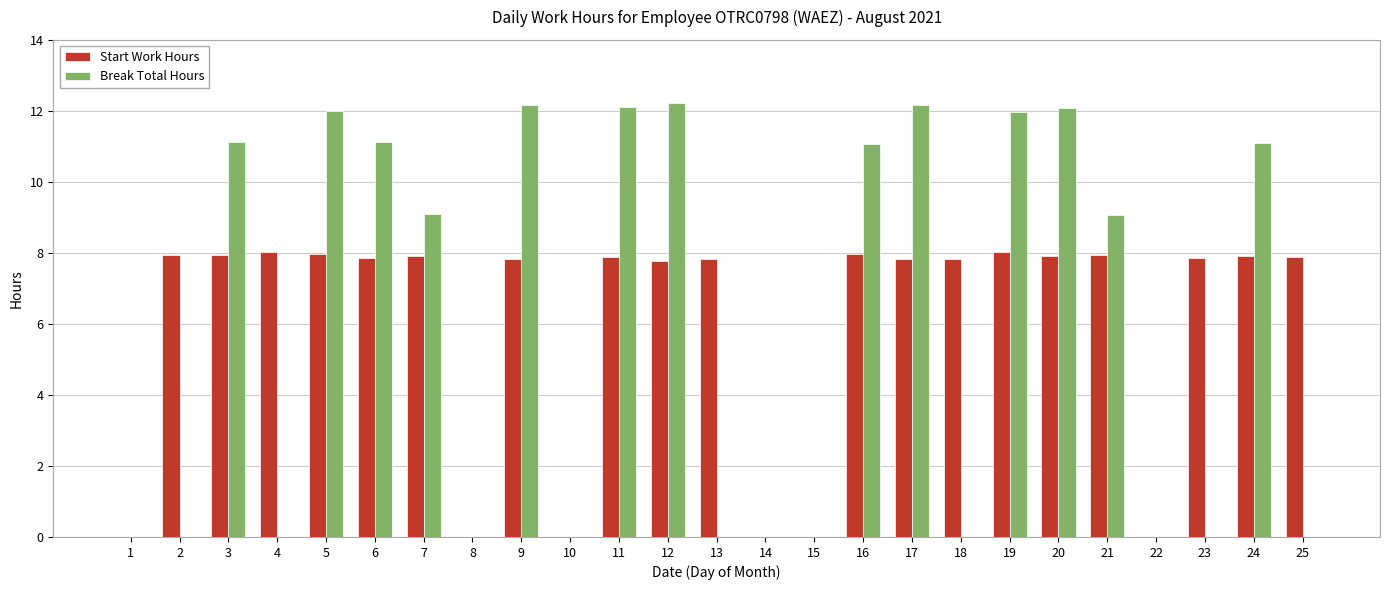

Is the value of Break Total Hours at 21 greater than the value of Start Work Hours at 13?

Yes